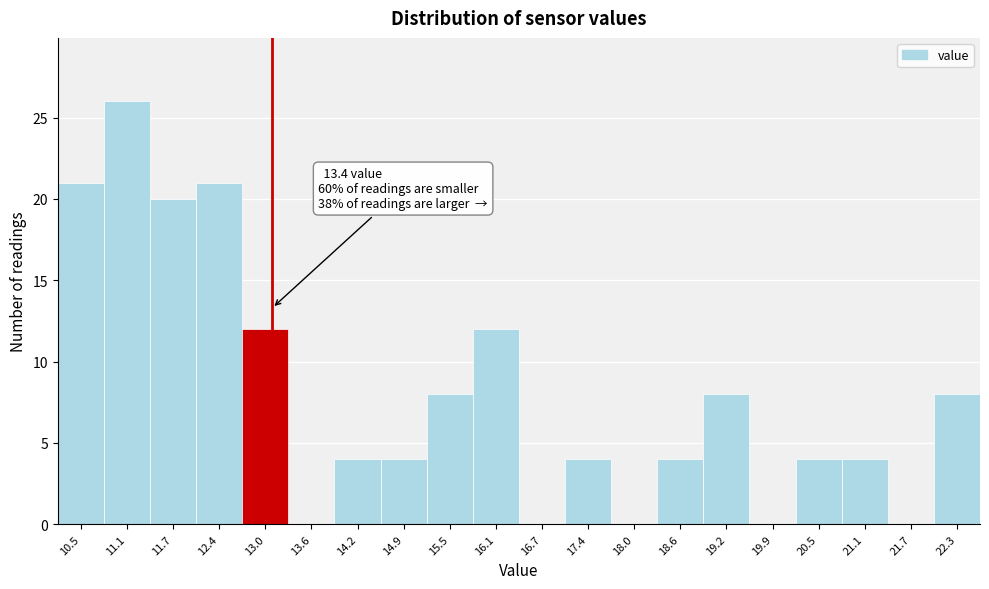

Reading left to right, transcribe all the data shown in this chart.

10.5=21	11.1=26	11.7=20	12.4=21	13.0=12	13.6=0	14.2=4	14.9=4	15.5=8	16.1=12	16.7=0	17.4=4	18.0=0	18.6=4	19.2=8	19.9=0	20.5=4	21.1=4	21.7=0	22.3=8